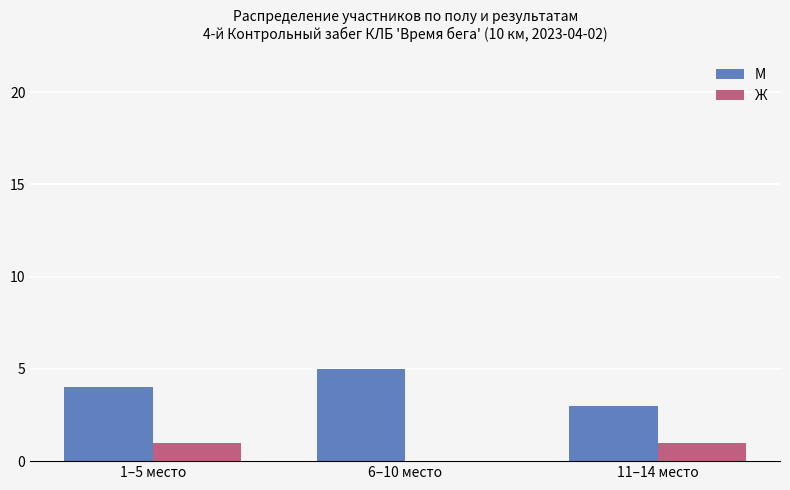

Reading left to right, list all the values displayed in this chart.

М: 1–5 место=4	6–10 место=5	11–14 место=3
Ж: 1–5 место=1	6–10 место=0	11–14 место=1